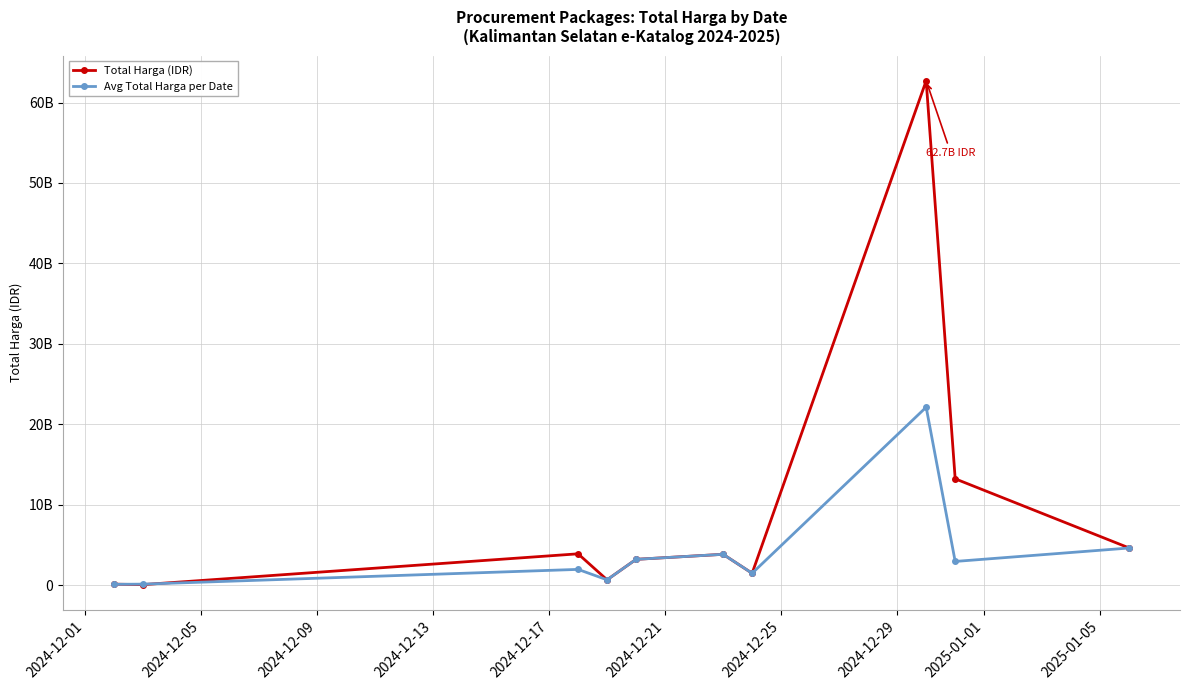

True or false: Avg Total Harga per Date and Total Harga (IDR) intersect in this chart.

True